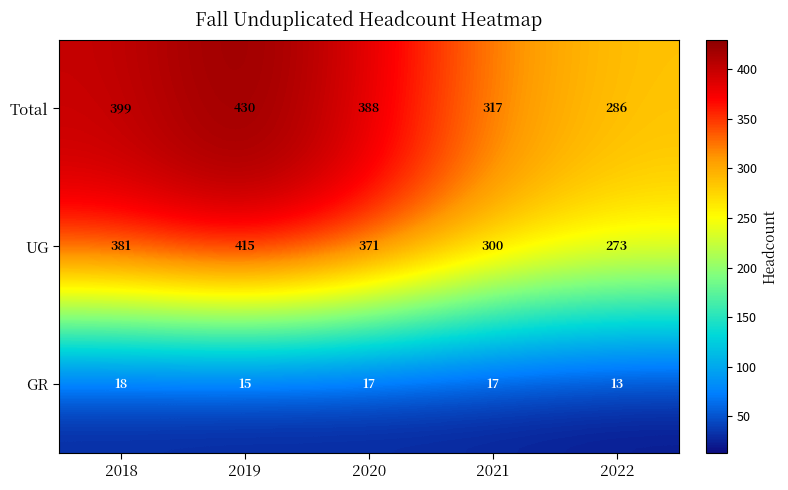

What is the minimum value shown in the chart?

13